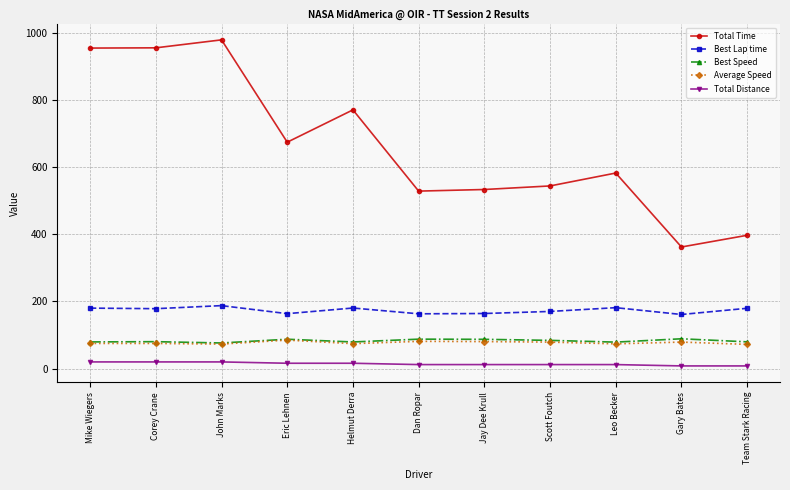

The value of Best Lap time at Mike Wiegers is 180.0. True or false?

True